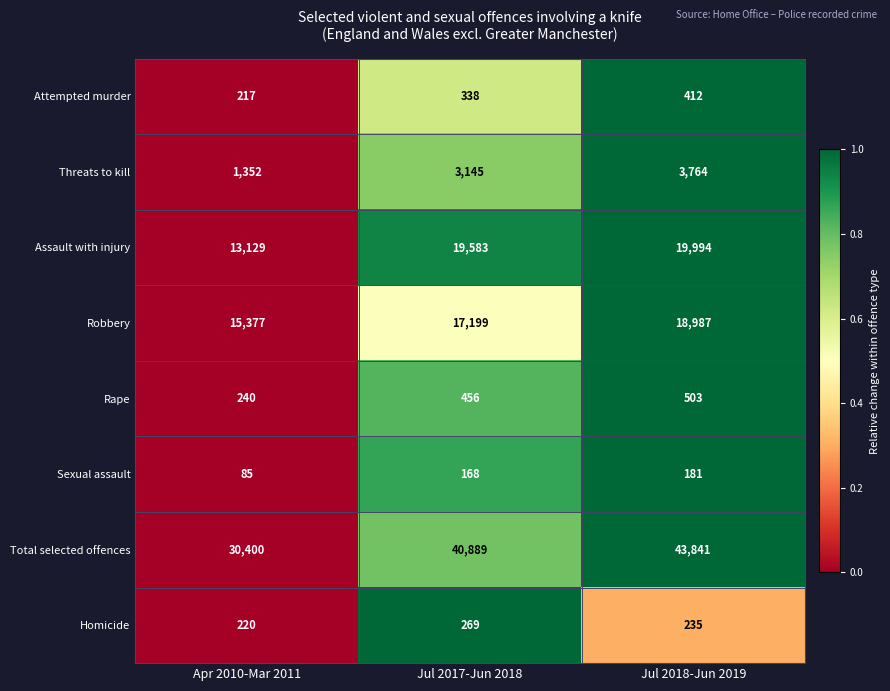

Is it true that Sexual assault equals 85 at Apr 2010-Mar 2011?

True